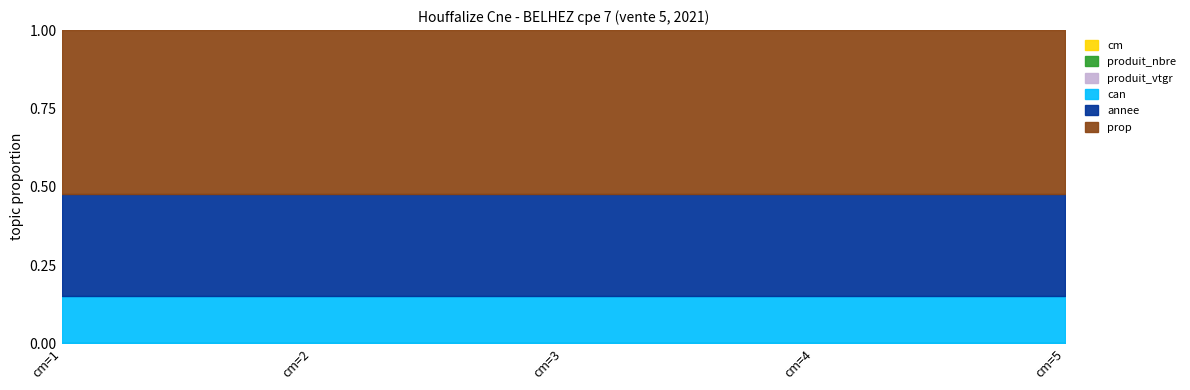

What are all the series names shown in the legend?

cm, produit_nbre, produit_vtgr, can, annee, prop